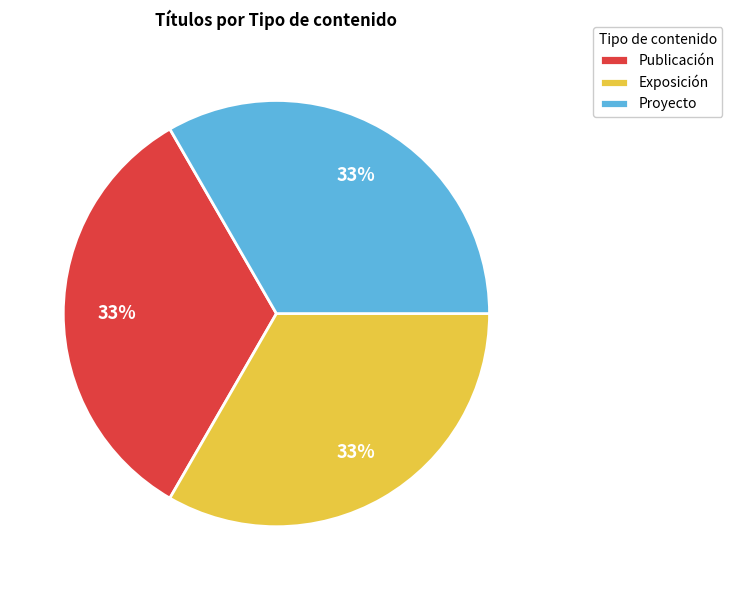

Is the sum of Exposición and Proyecto greater than half?

Yes